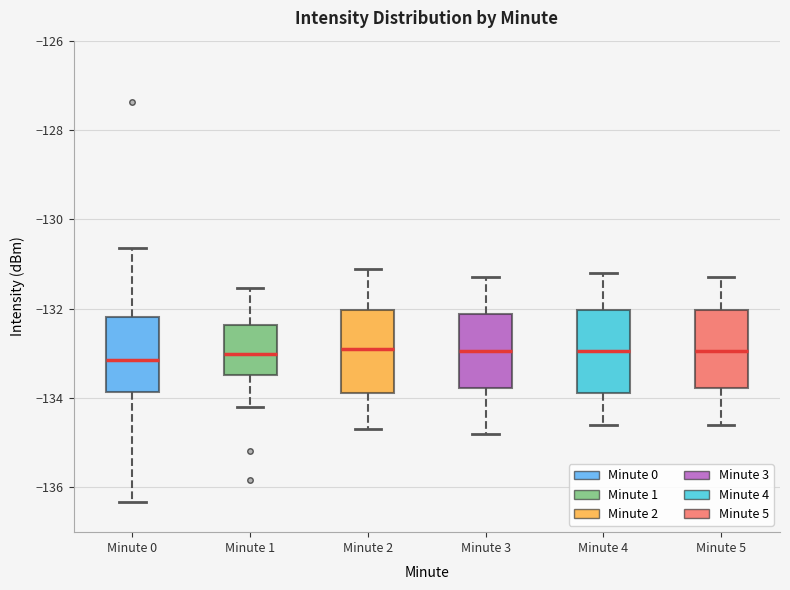

Reading left to right, read every box against the y-axis: the position of its median line, the range the box covers, and the ends of its whiskers. The values are not printed on the chart, so give them approximately, as read against the axis.

Minute 0: median -133.2, box -133.8 to -132.2, whiskers -136.4 to -130.6
Minute 1: median -133.0, box -133.4 to -132.4, whiskers -134.2 to -131.6
Minute 2: median -132.8, box -133.8 to -132.0, whiskers -134.6 to -131.0
Minute 3: median -133.0, box -133.8 to -132.2, whiskers -134.8 to -131.2
Minute 4: median -133.0, box -133.8 to -132.0, whiskers -134.6 to -131.2
Minute 5: median -133.0, box -133.8 to -132.0, whiskers -134.6 to -131.2